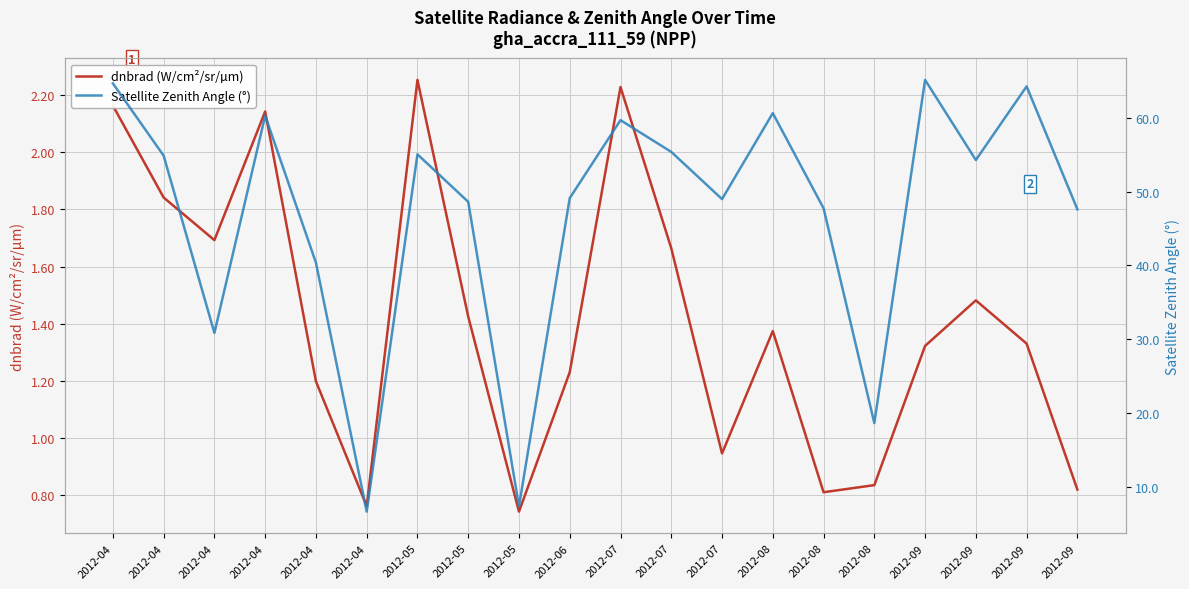

Reading left to right, transcribe all the data shown in this chart.

dnbrad (W/cm²/sr/µm): 2012-04=2.2	2012-04=1.8	2012-04=1.7	2012-04=2.1	2012-04=1.2	2012-04=0.8	2012-05=2.3	2012-05=1.4	2012-05=0.7	2012-06=1.2	2012-07=2.2	2012-07=1.7	2012-07=0.9	2012-08=1.4	2012-08=0.8	2012-08=0.8	2012-09=1.3	2012-09=1.5	2012-09=1.3	2012-09=0.8
Satellite Zenith Angle (°): 2012-04=64.7	2012-04=54.9	2012-04=30.8	2012-04=60.3	2012-04=40.4	2012-04=6.6	2012-05=55.0	2012-05=48.6	2012-05=7.3	2012-06=49.1	2012-07=59.7	2012-07=55.4	2012-07=49.0	2012-08=60.6	2012-08=47.7	2012-08=18.6	2012-09=65.1	2012-09=54.3	2012-09=64.3	2012-09=47.6